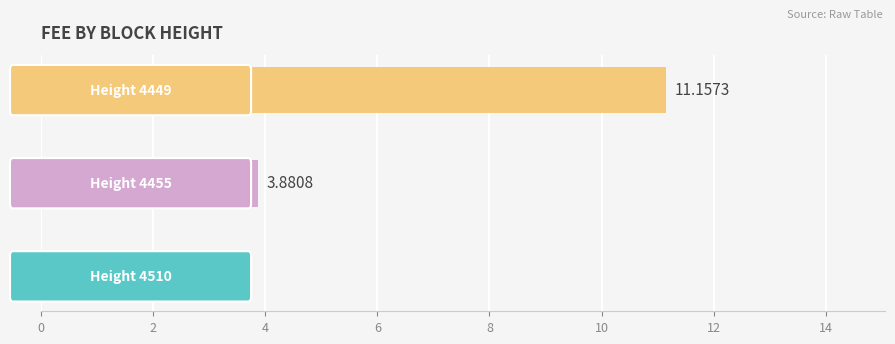

What is the average value?

5.0